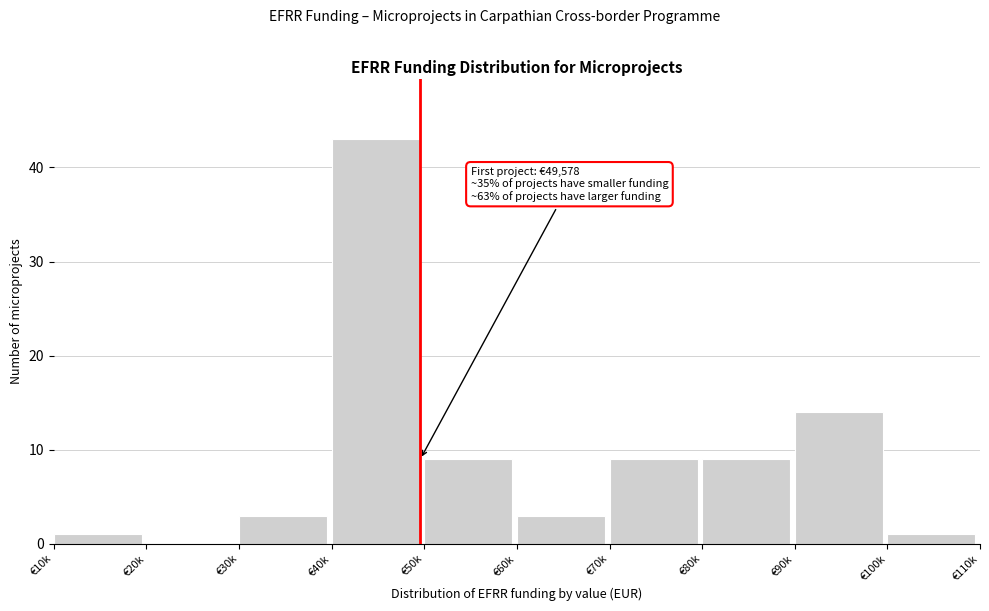

Reading left to right, transcribe all the data shown in this chart.

€10k=1	€20k=0	€30k=3	€40k=43	€50k=9	€60k=3	€70k=9	€80k=9	€90k=14	€100k=1